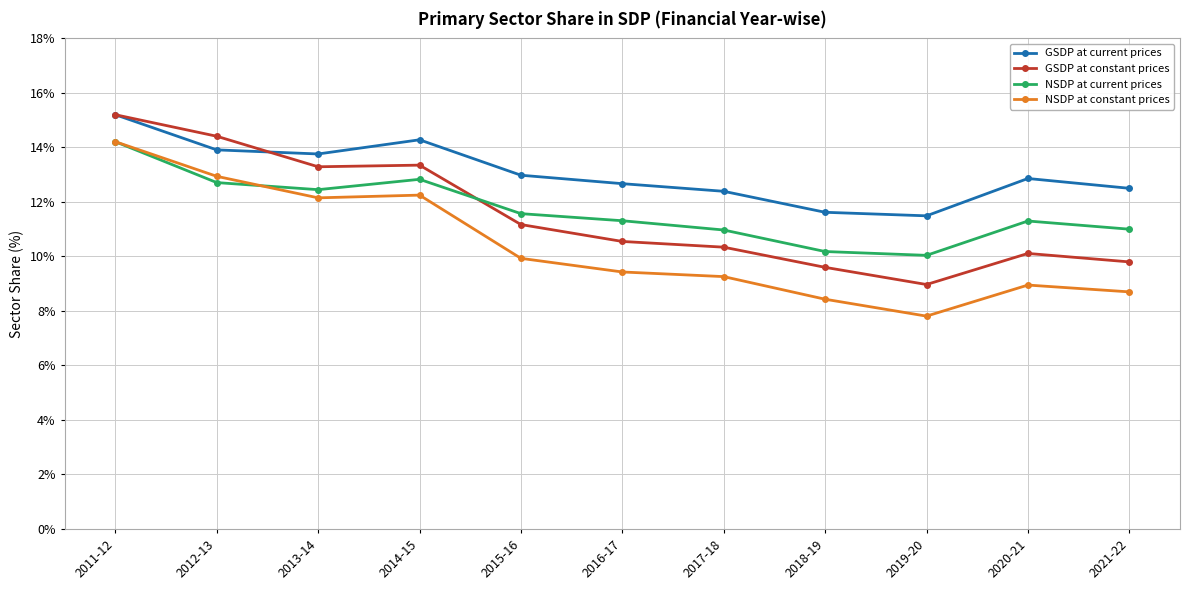

What is the difference between the GSDP at constant prices values at 2012-13 and 2013-14?

1.1